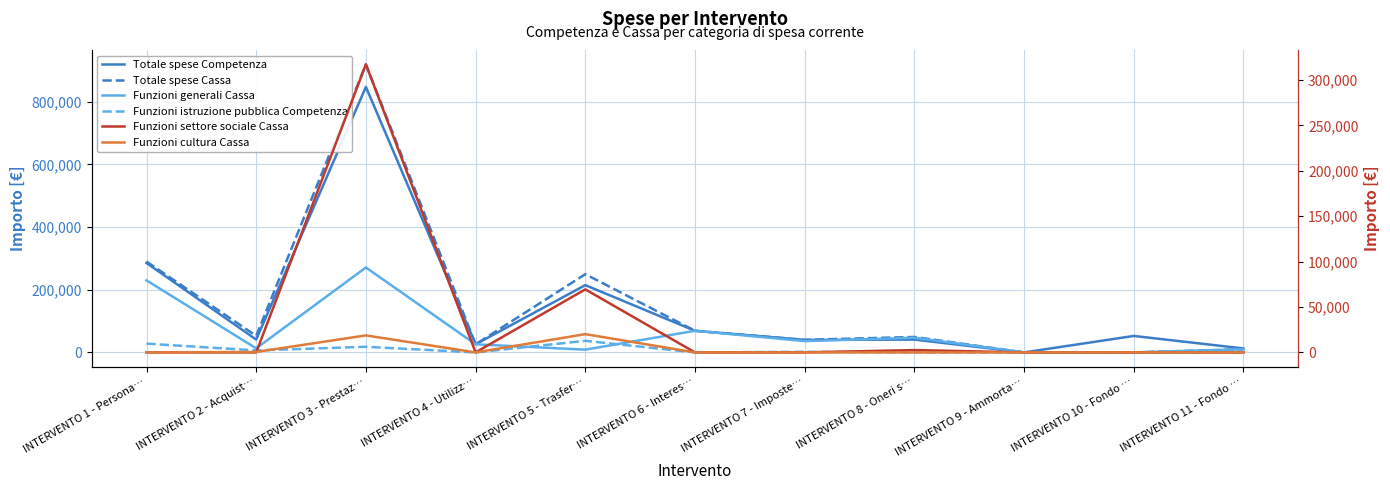

What value does the Funzioni cultura Cassa series have at INTERVENTO 2 - Acquist…?

500.0